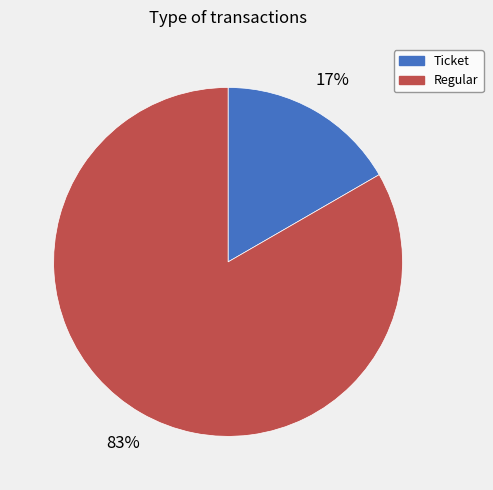

Combined, do Ticket and Regular account for over 50%?

Yes